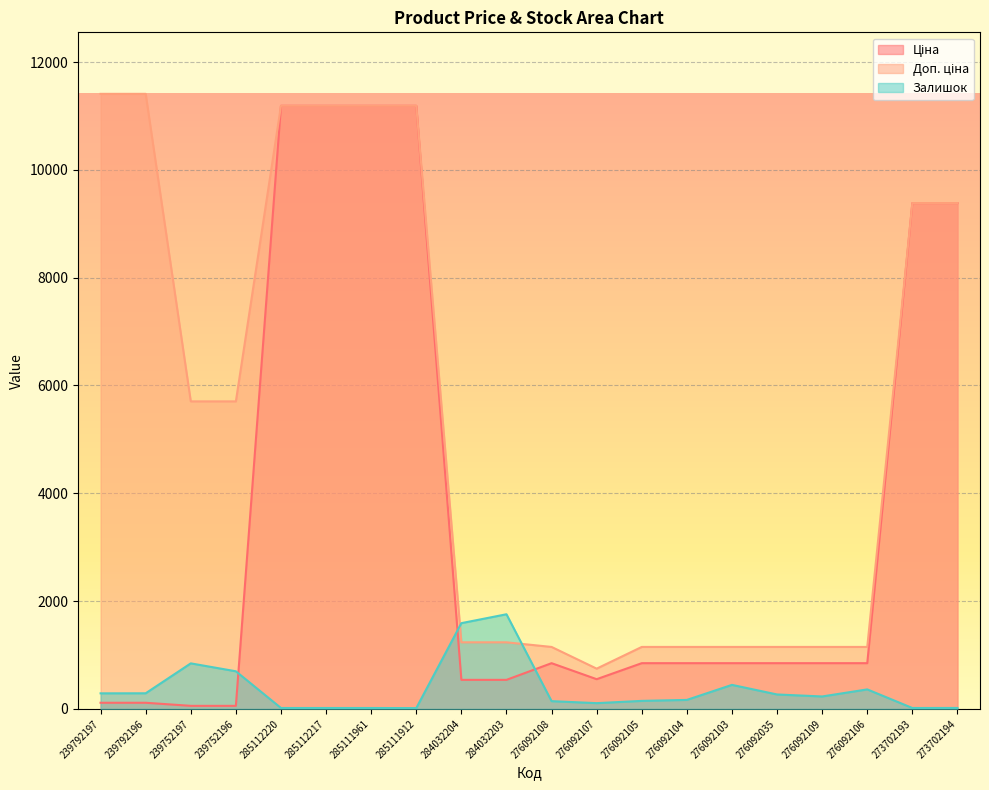

What are all the series names shown in the legend?

Ціна, Доп. ціна, Залишок